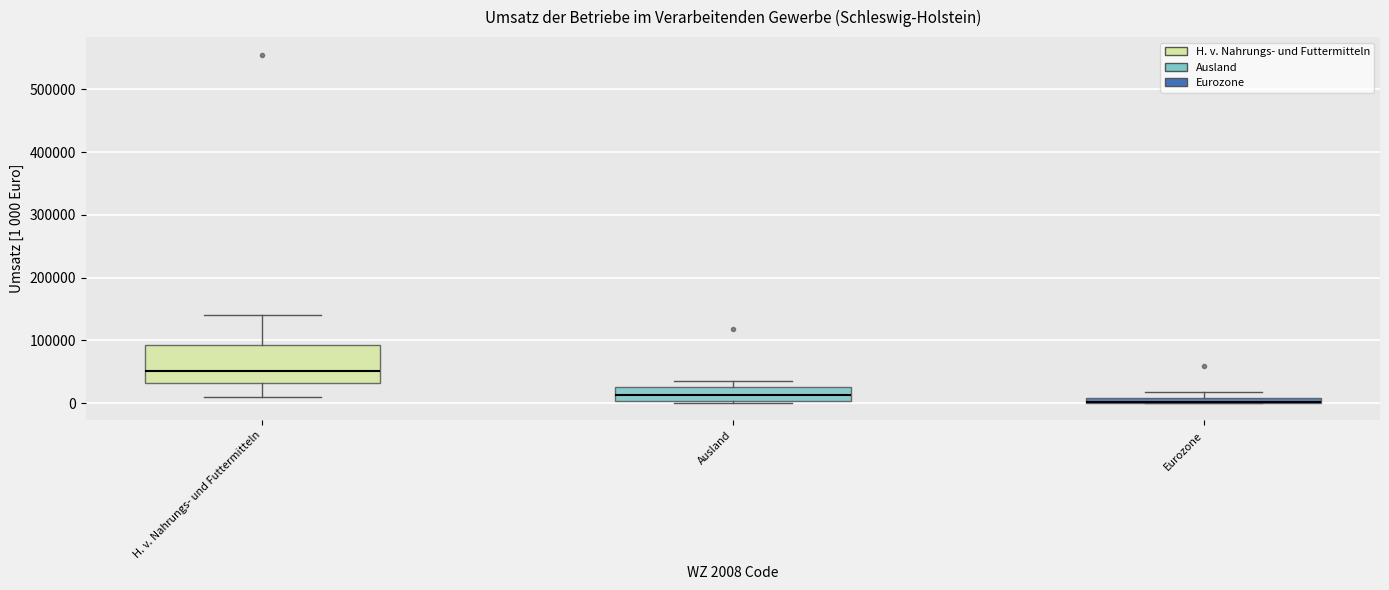

Comparing the boxes themselves (not the whiskers), which one is the tallest?

H. v. Nahrungs- und Futtermitteln